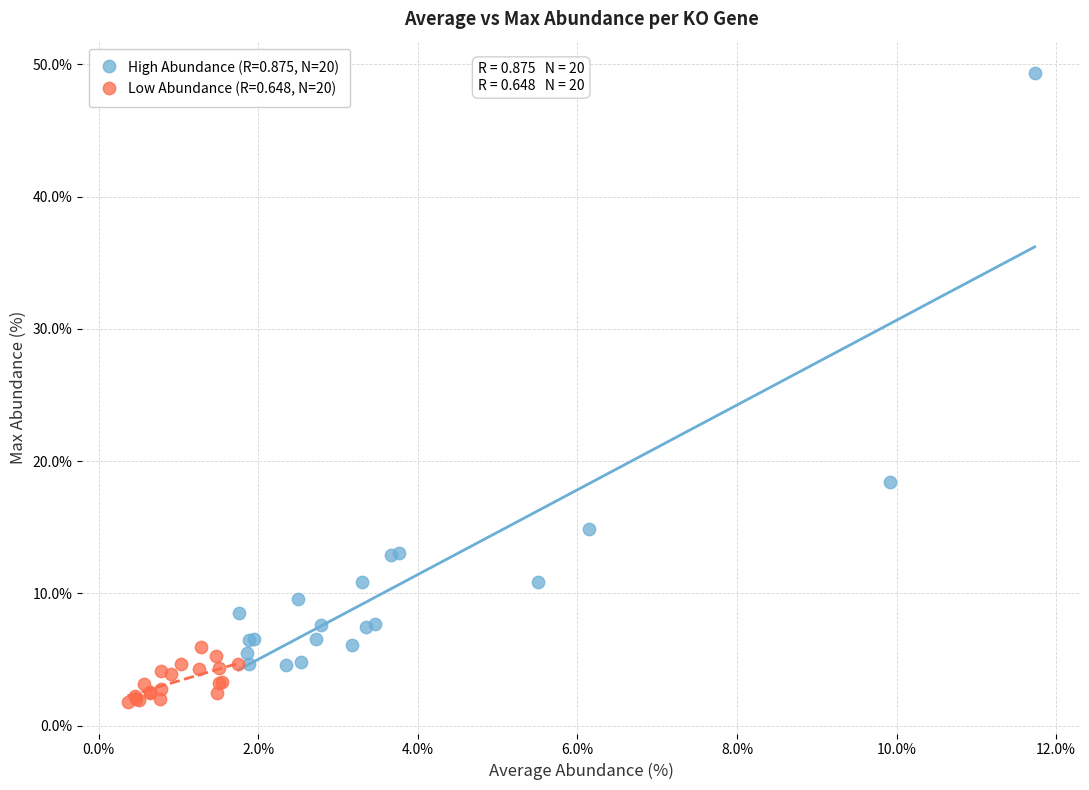

Which series has the widest spread of Y values?

High Abundance (R=0.875, N=20)